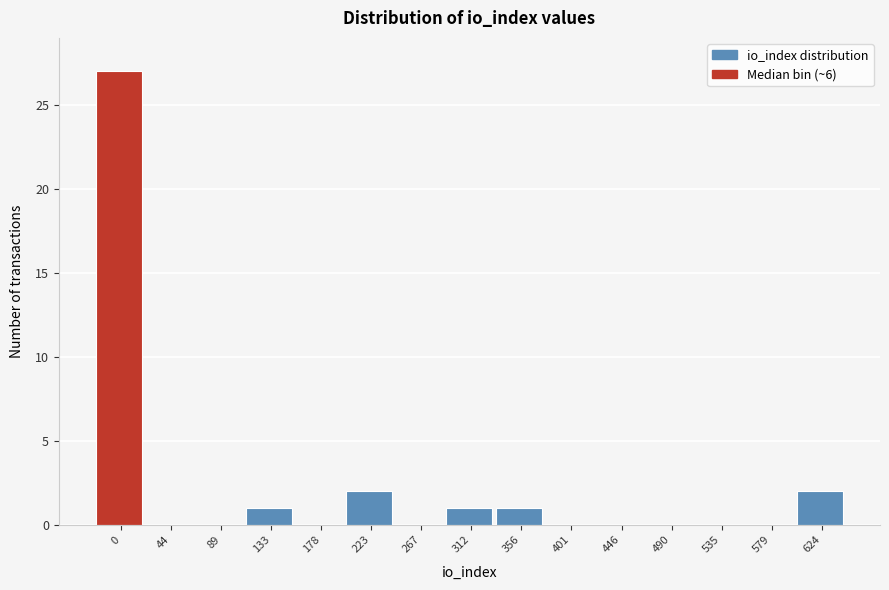

Reading left to right, list all the values displayed in this chart.

0=27	44=0	89=0	133=1	178=0	223=2	267=0	312=1	356=1	401=0	446=0	490=0	535=0	579=0	624=2